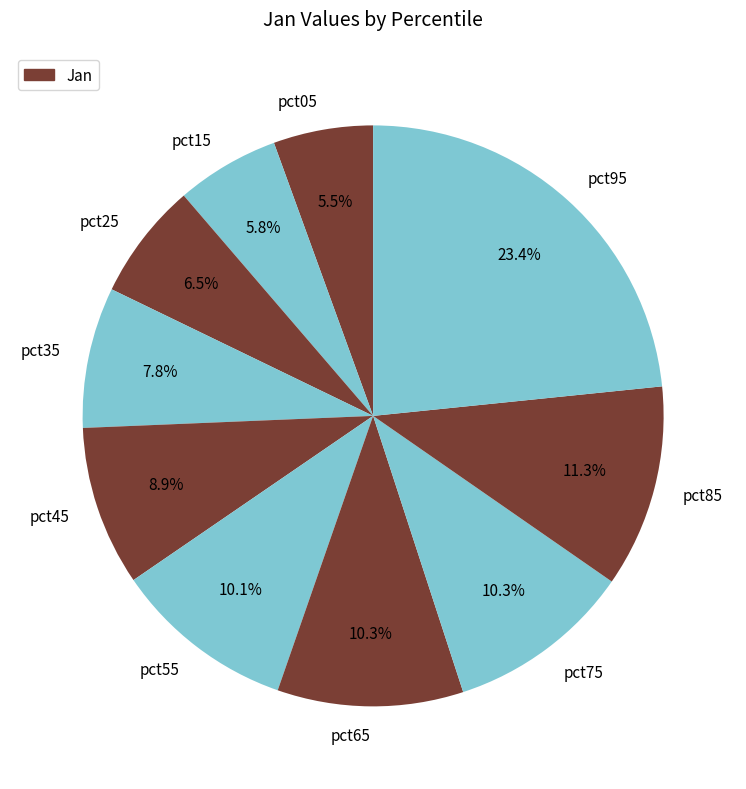

To the nearest percent, what is the average slice percentage?

10%